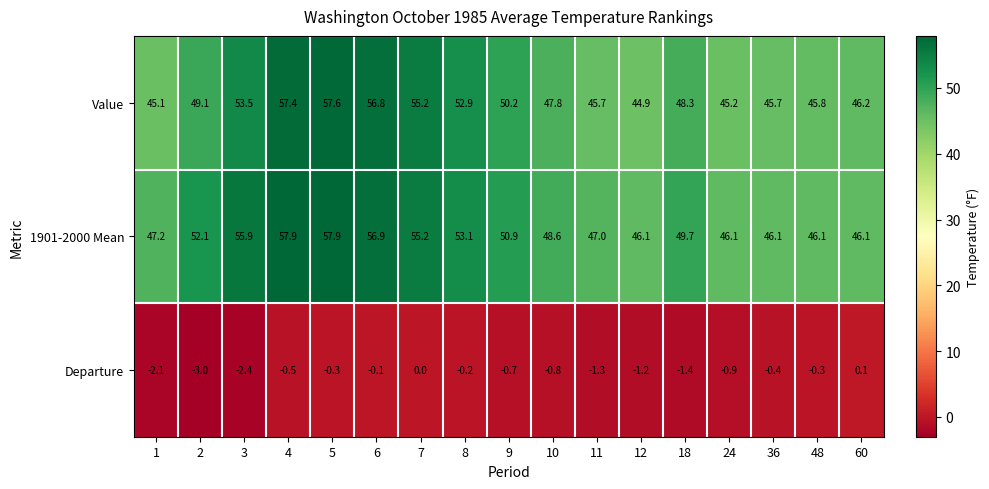

What is the difference between the Departure values at 3 and 6?

2.3